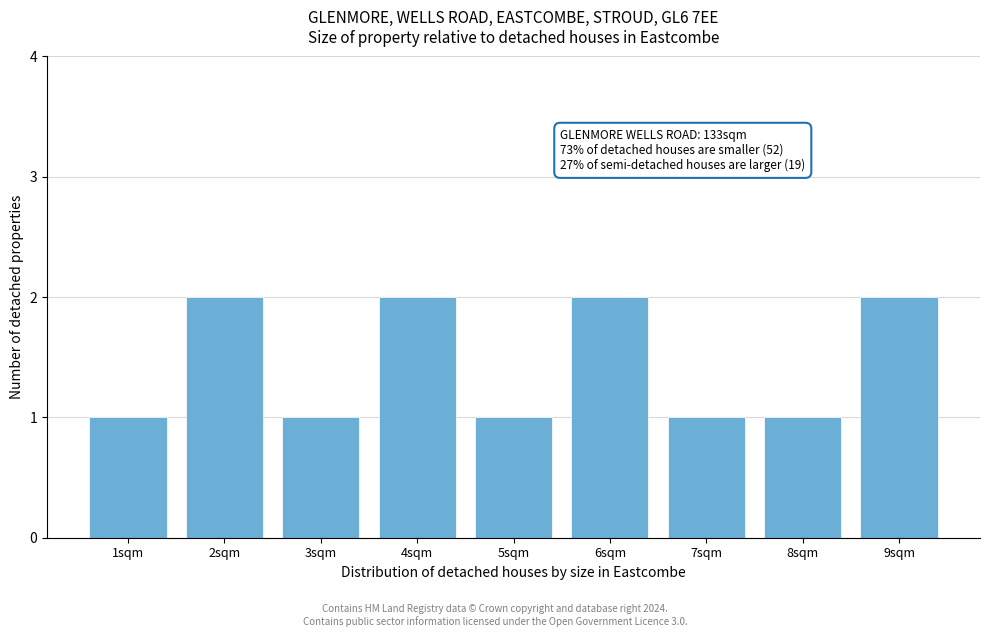

Reading right to left, transcribe all the data shown in this chart.

9sqm=2	8sqm=1	7sqm=1	6sqm=2	5sqm=1	4sqm=2	3sqm=1	2sqm=2	1sqm=1